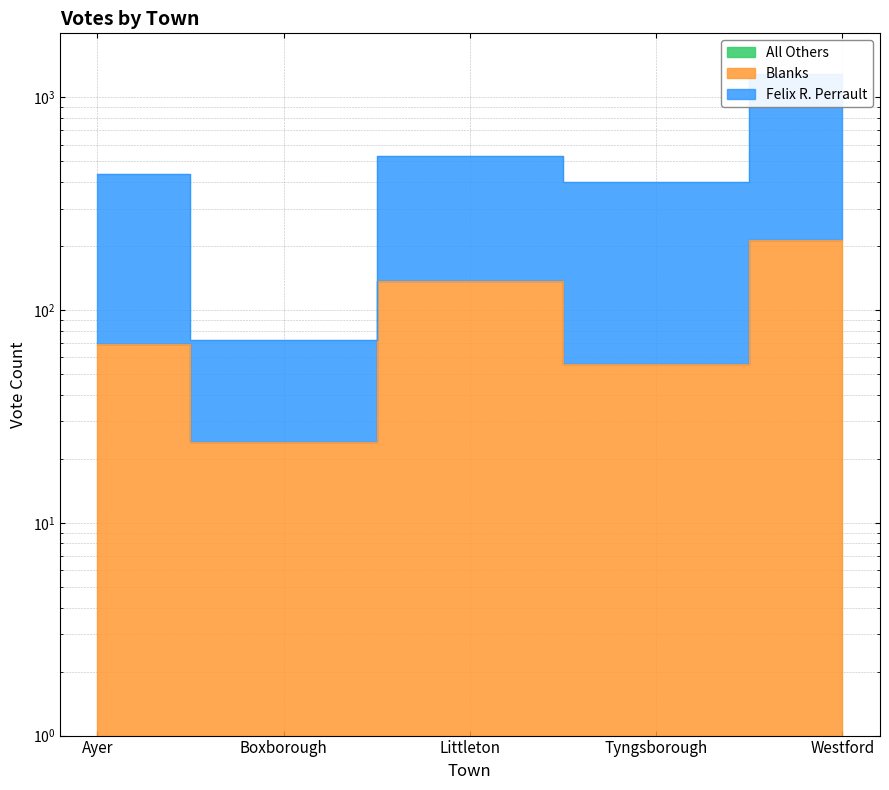

What is the spread (max minus min) of values at Westford?

1079